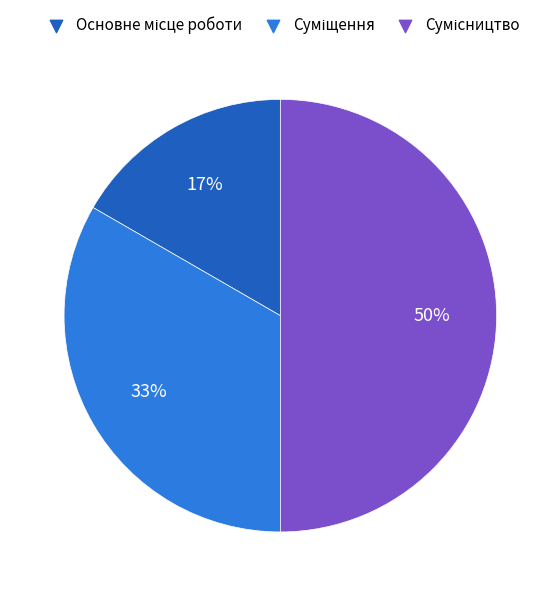

How many segments does this pie chart have?

3